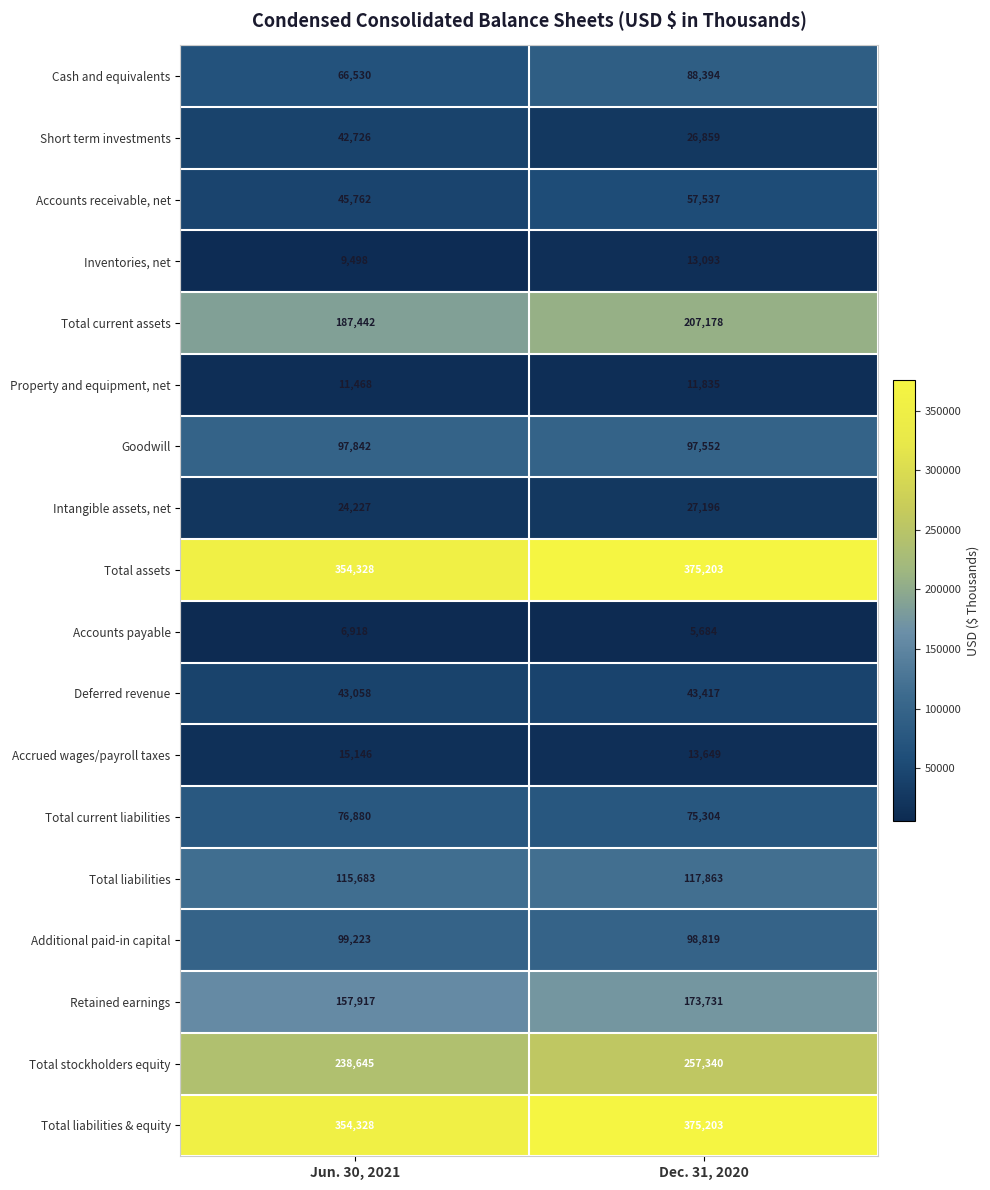

List the labels in order of Total stockholders equity value, smallest first.

Jun. 30, 2021, Dec. 31, 2020